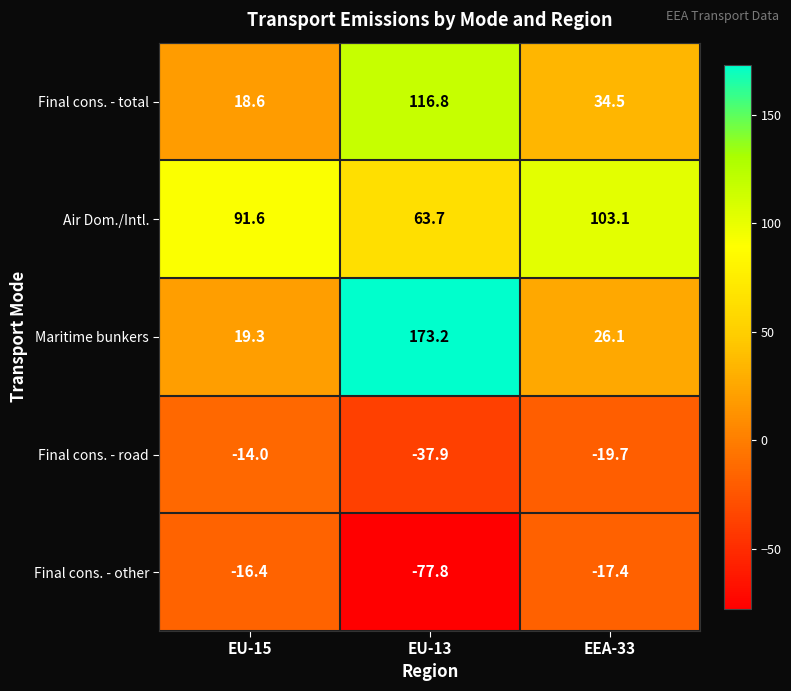

At which category is the sum across all series the highest?

EU-13